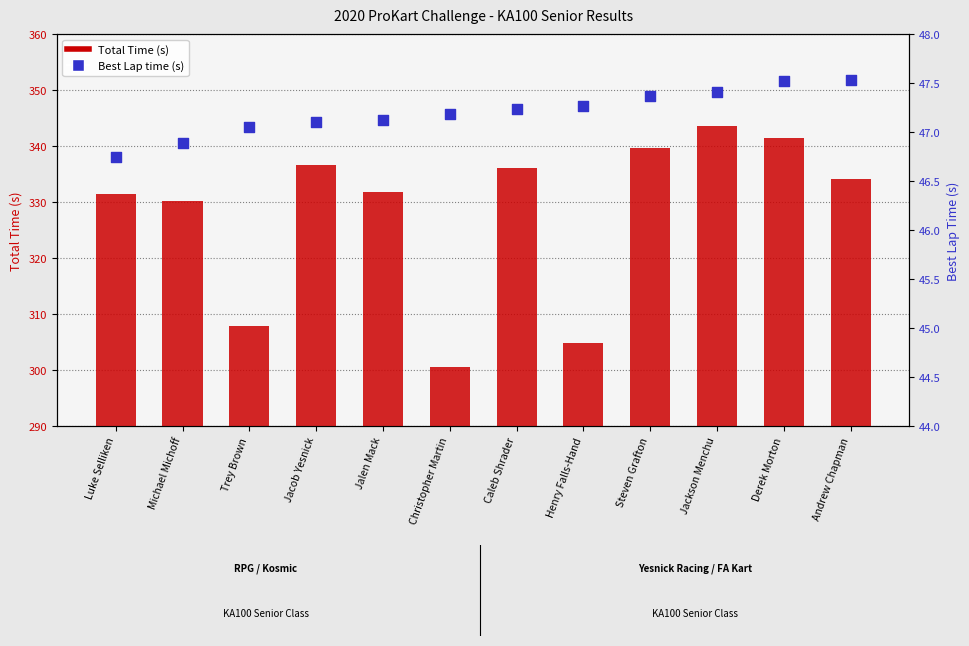

At how many categories does at least one series exceed 244?

12